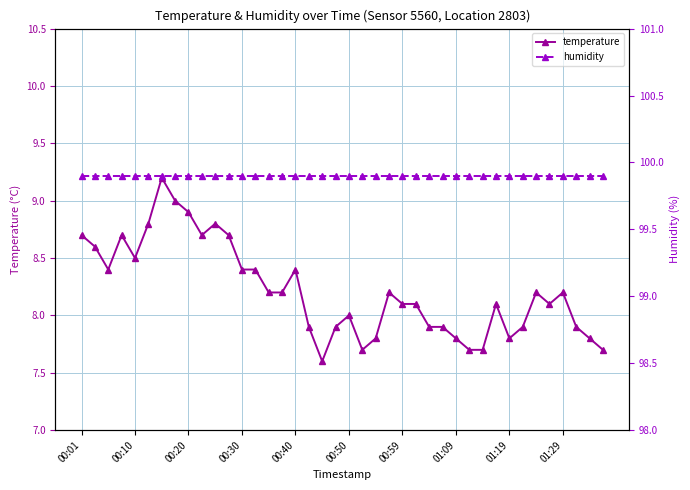

What is the lowest value of the temperature series?

7.6